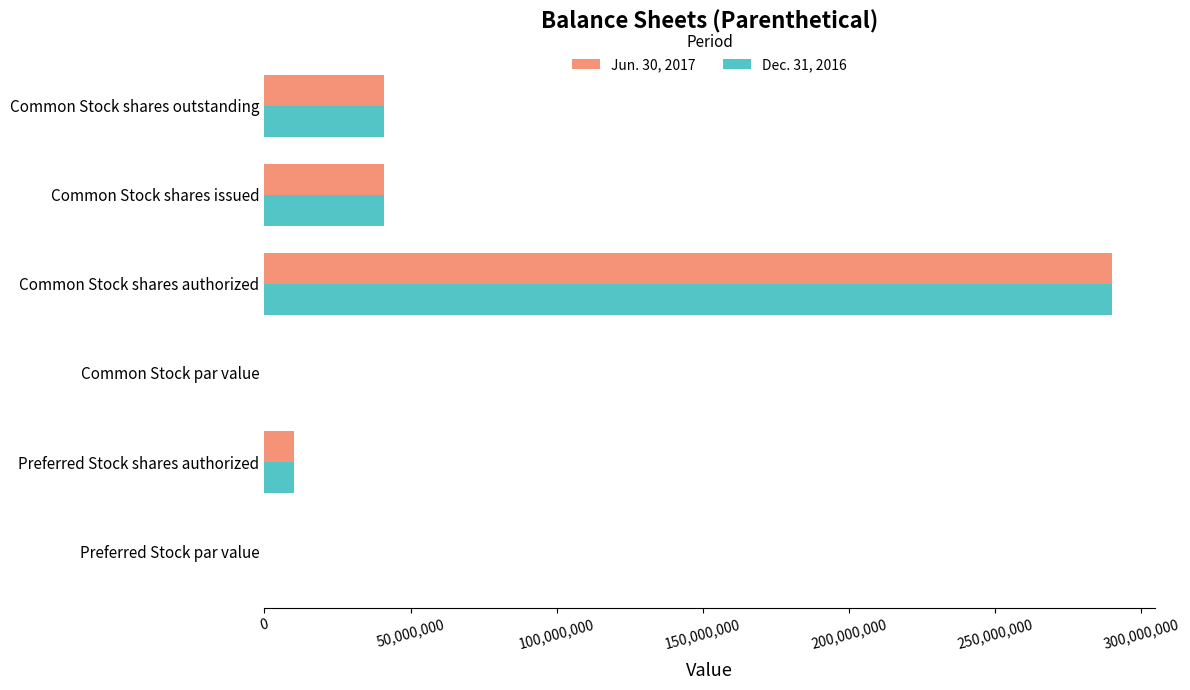

At which category is the sum across all series the highest?

Common Stock shares authorized